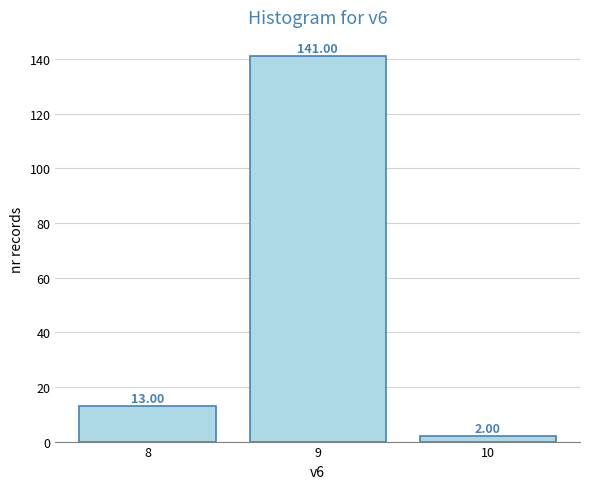

List the labels in order of value, largest first.

9, 8, 10